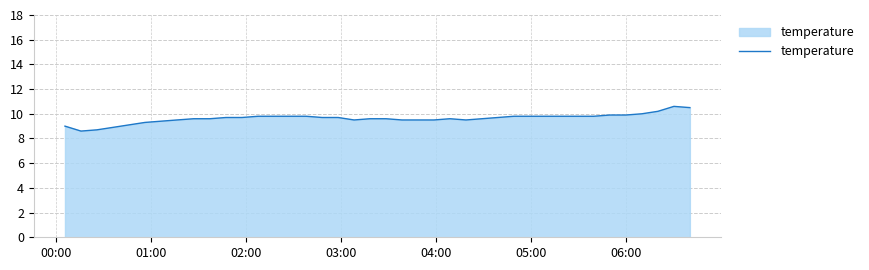

What is the difference between the maximum and minimum values?

2.0